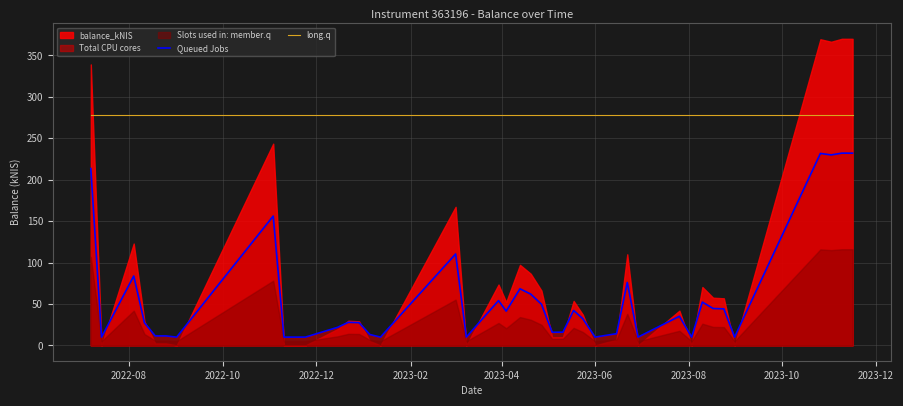

True or false: long.q and Queued Jobs cross at least once.

False